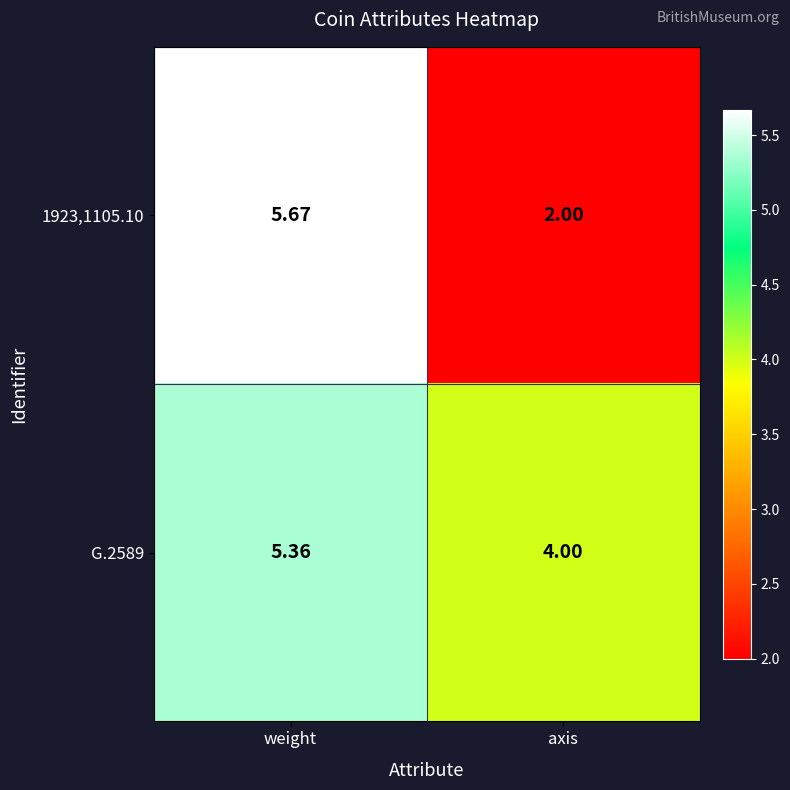

Where does the 1923,1105.10 series first go above 5?

weight